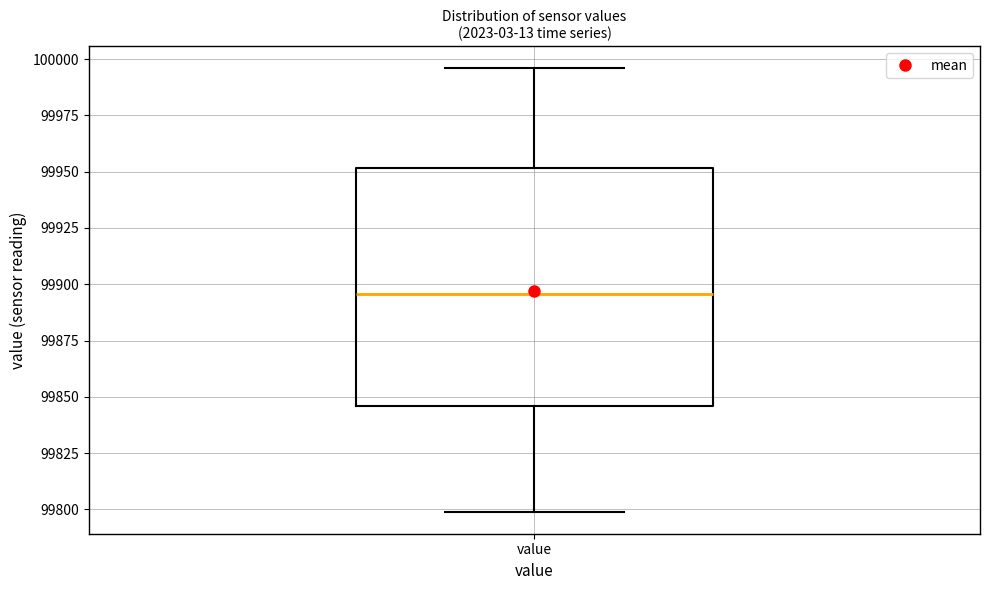

Read this box plot against the y-axis: the position of the median line, the range covered by the box, and the ends of both whiskers. The values are not printed on the chart, so give them approximately, as read against the axis.

median 99895, box 99845 to 99950, whiskers 99800 to 99995